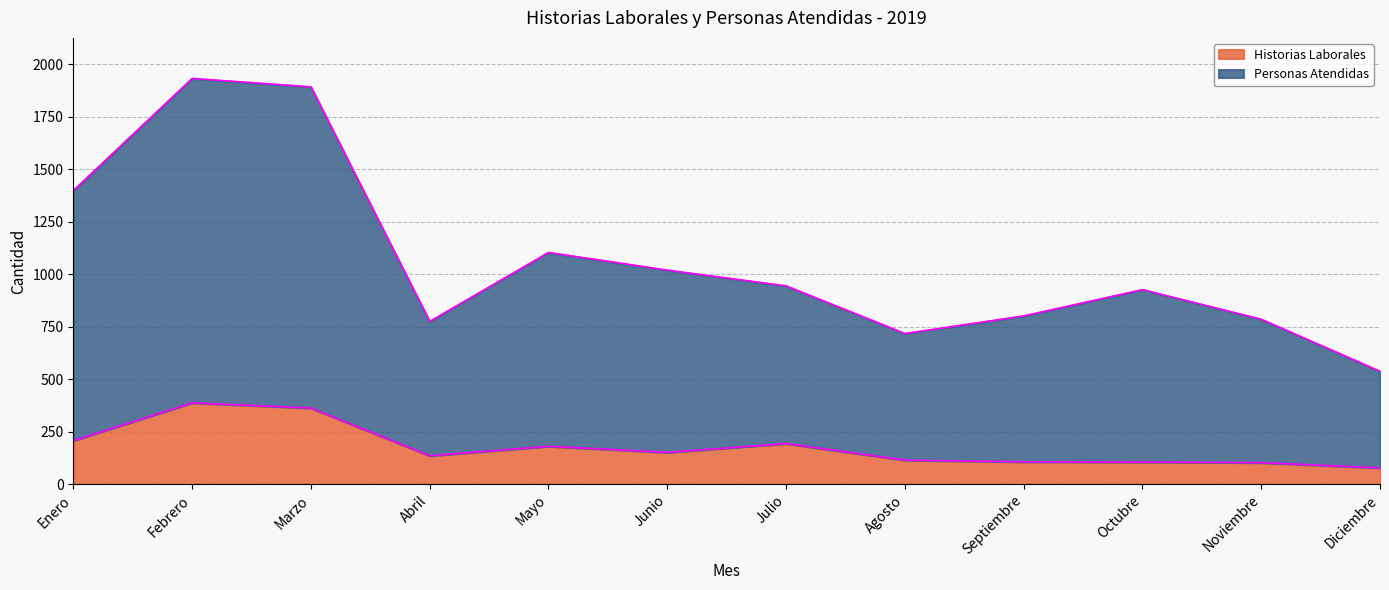

Is it true that Personas Atendidas equals 304 at Agosto?

False